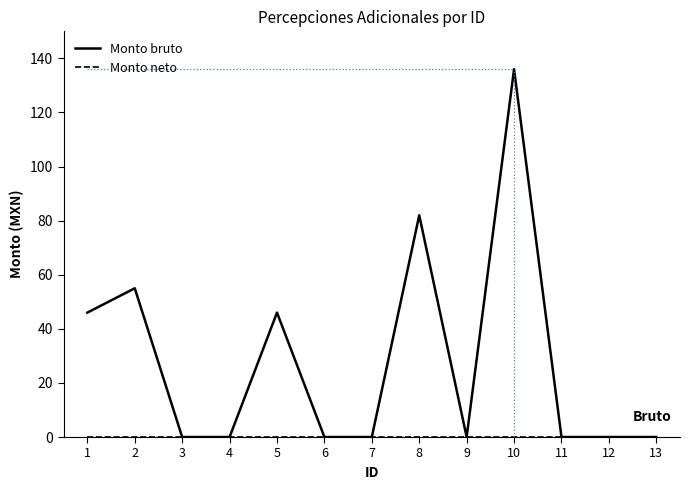

At which category is the sum across all series the highest?

10